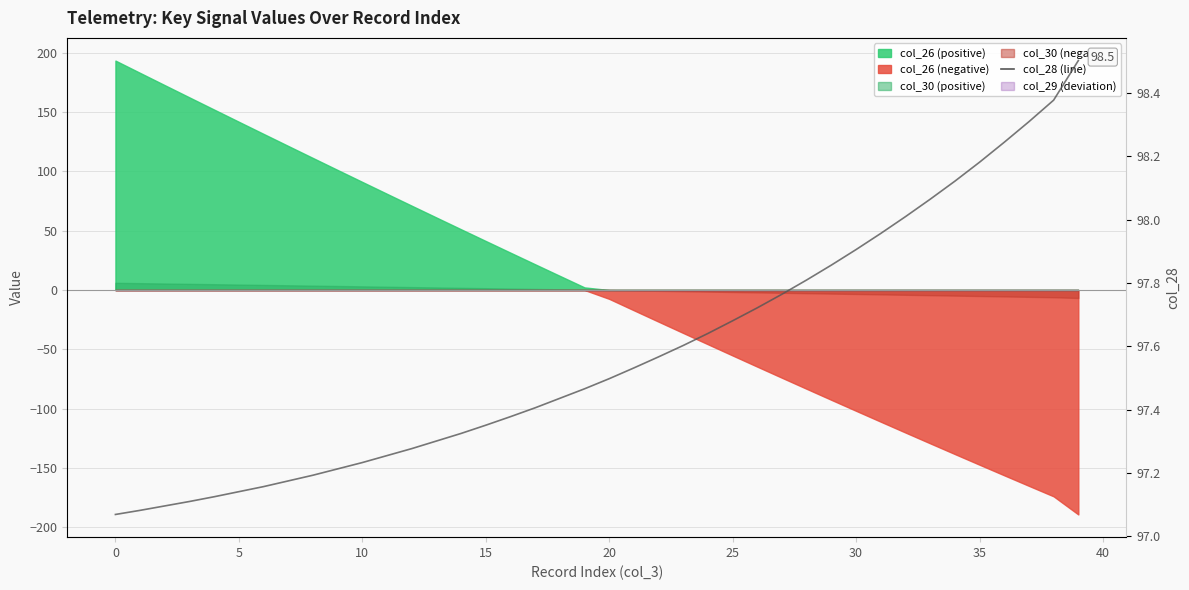

What is the label of the 40th point from the left?

39